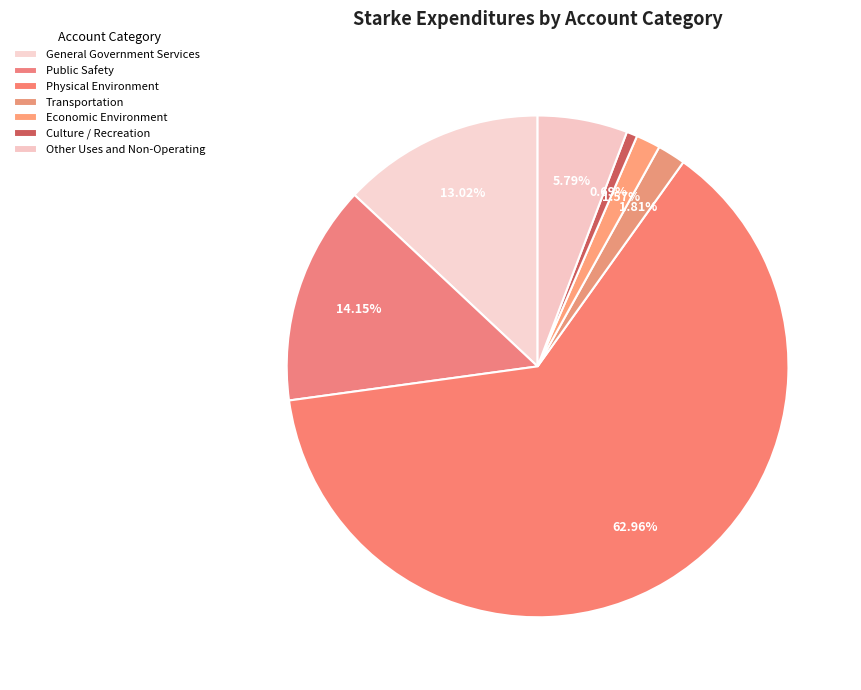

What is the majority slice?

Physical Environment